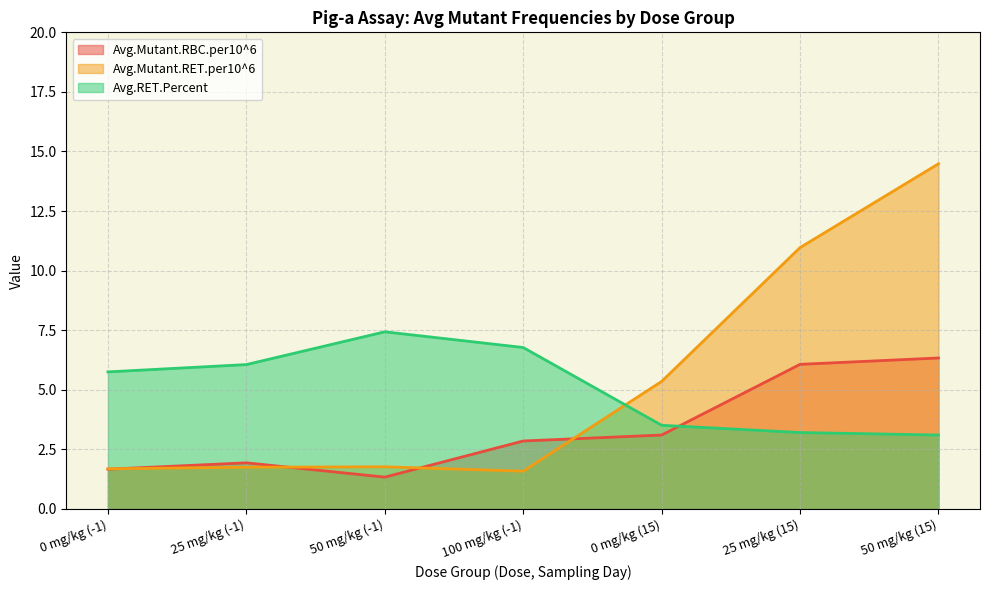

At how many categories does at least one series exceed 8?

2